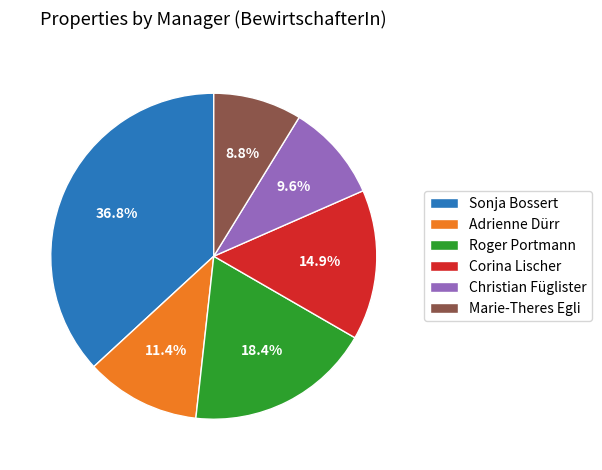

How many slices are in this pie chart?

6